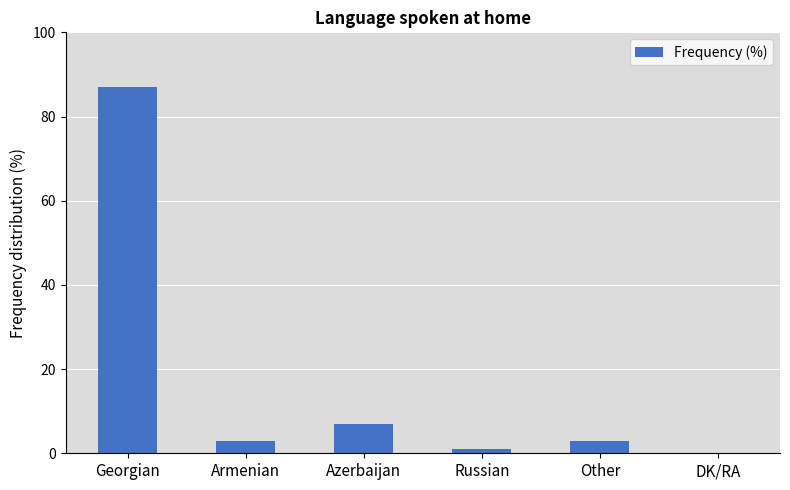

The chart shows a value of 7 at Azerbaijan. True or false?

True